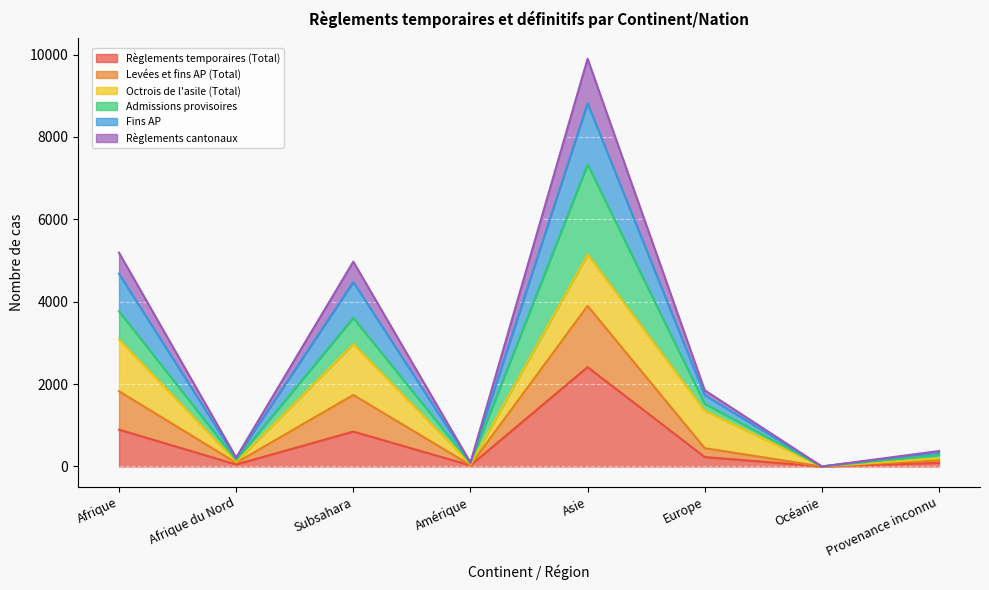

What is the highest value of the Règlements temporaires (Total) series?

2412